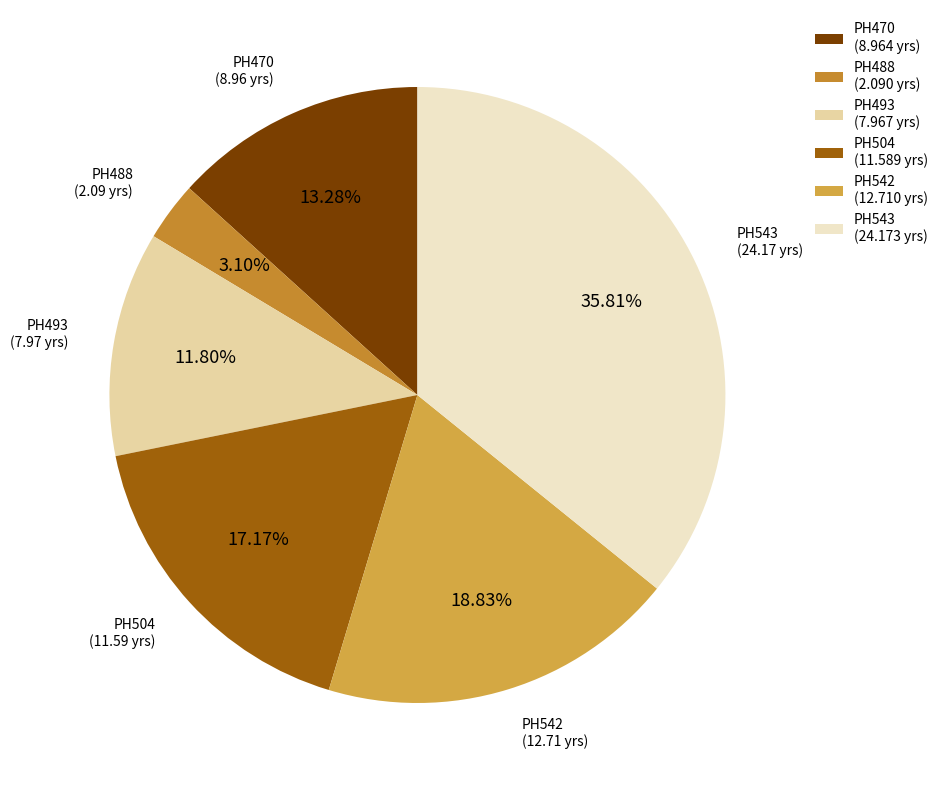

How many slices are in this pie chart?

6